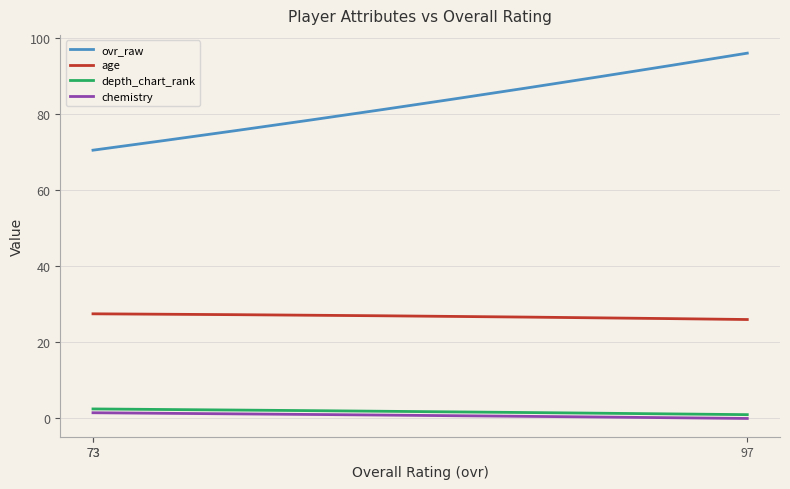

Rank the series by their maximum value, from highest to lowest.

ovr_raw, age, depth_chart_rank, chemistry